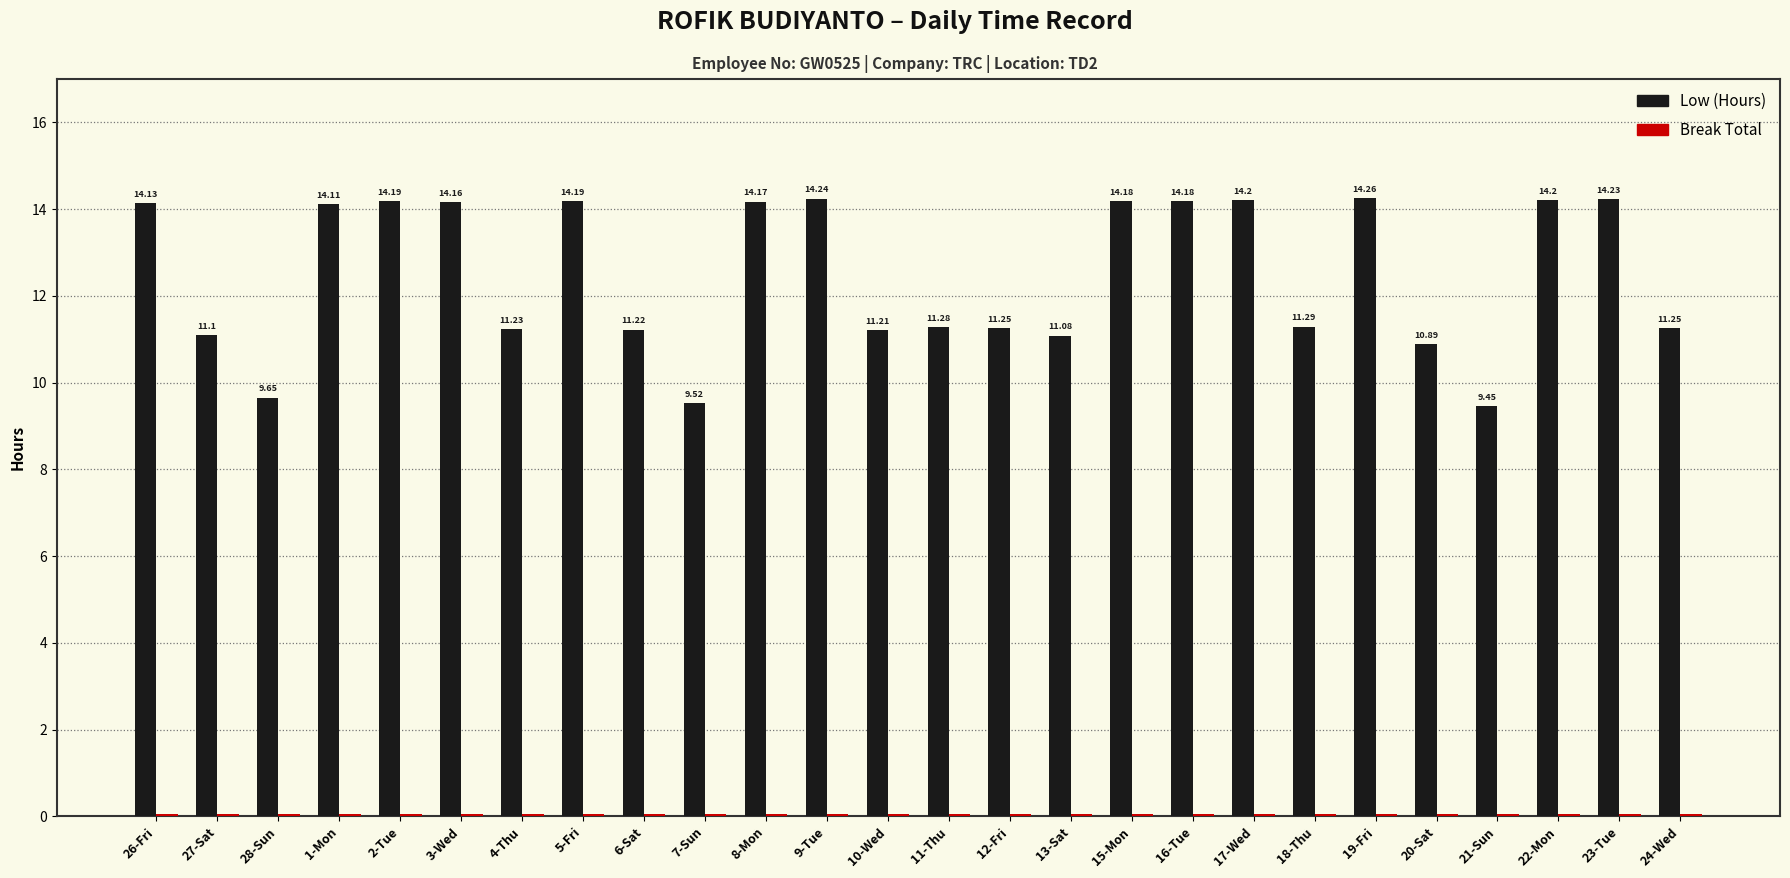

At which category is the sum across all series the highest?

19-Fri